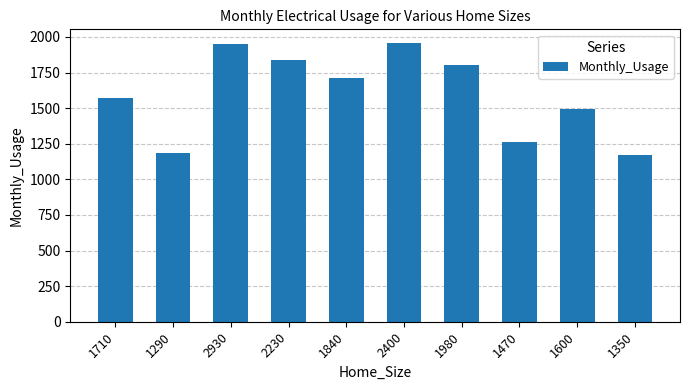

What is the difference between the maximum and minimum values?

784